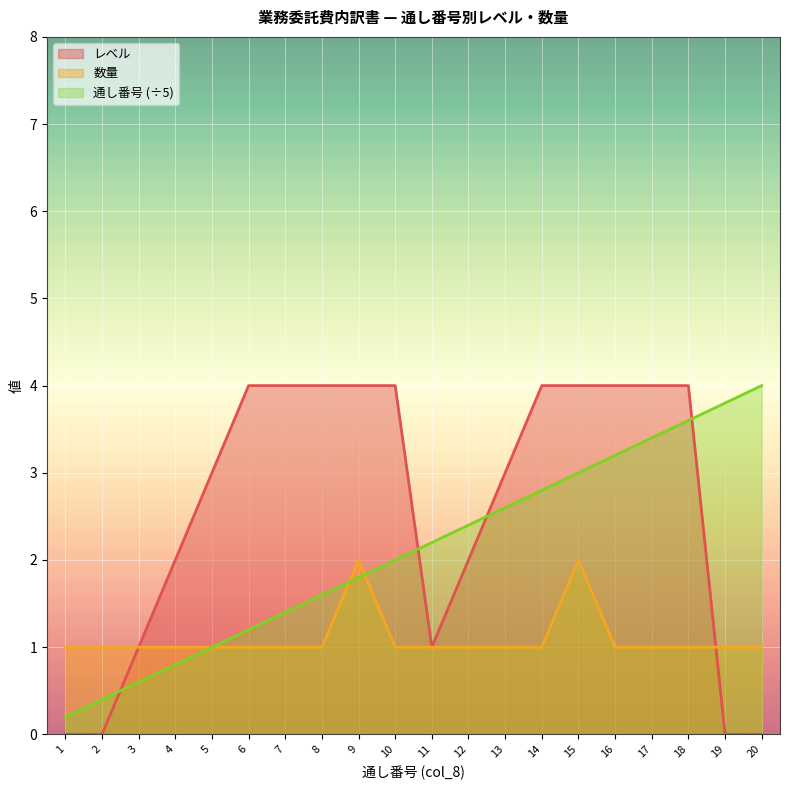

How many data points does each series have?

20